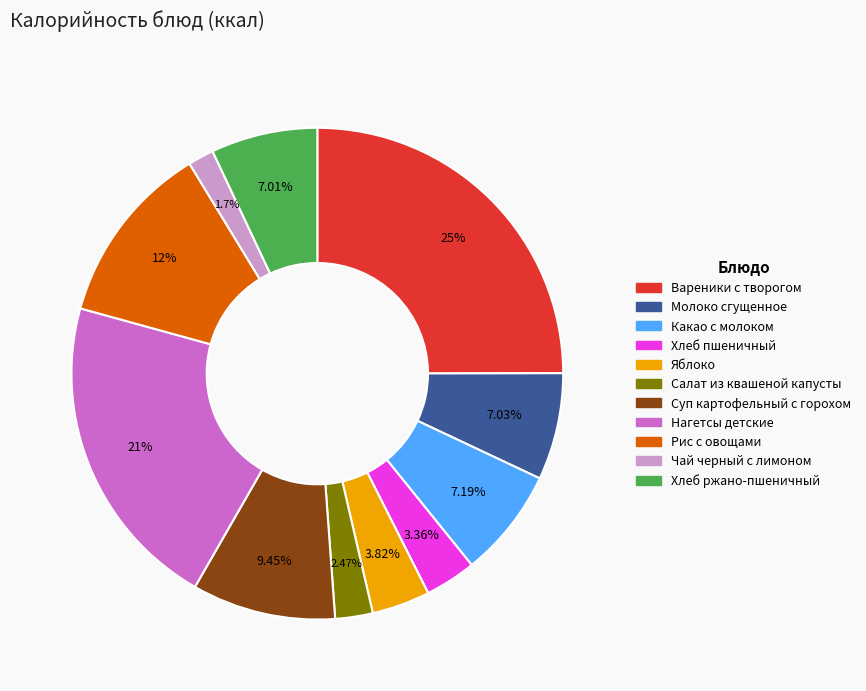

How much of the chart is everything except Яблоко?

96.2%